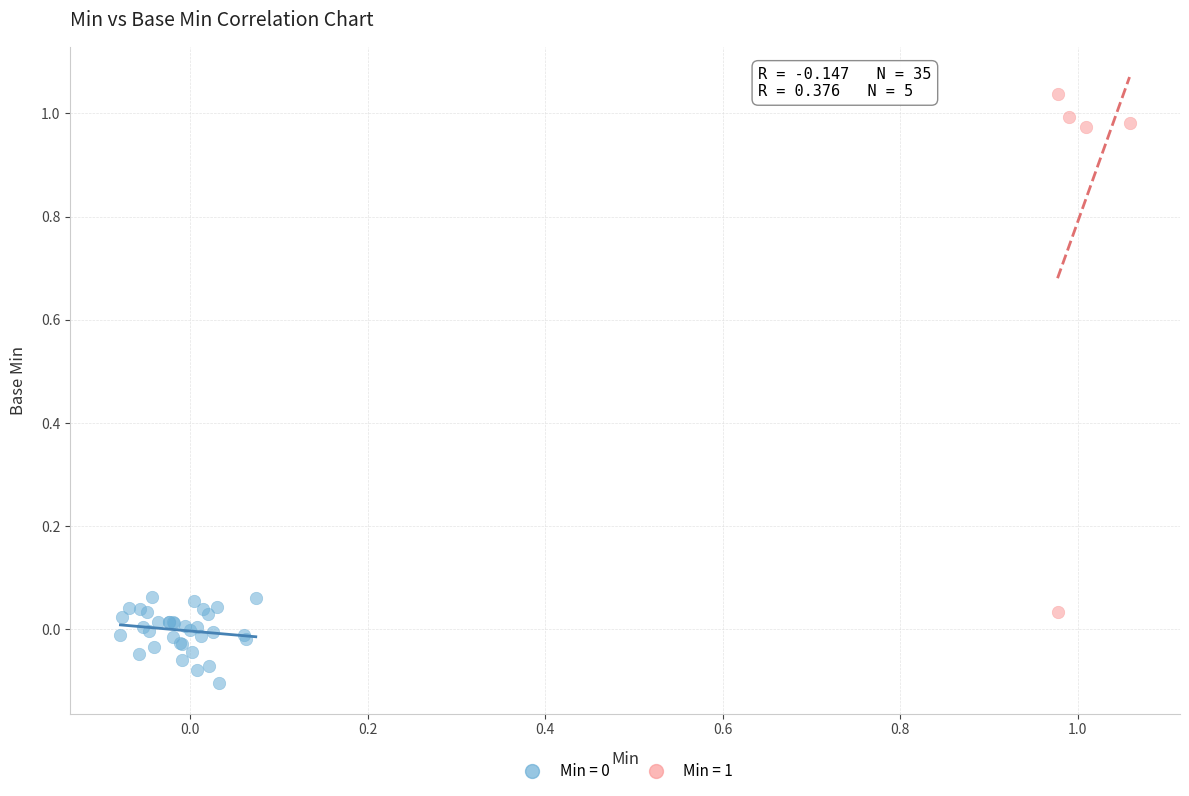

Which series contains the highest Y value?

Min = 1